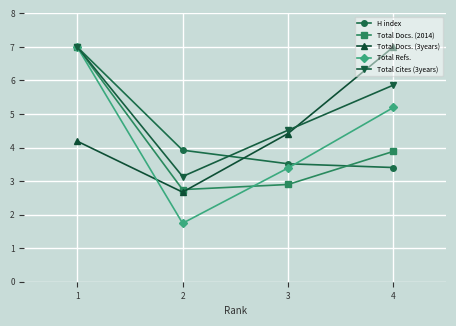

After their last crossing, which series has the higher values: Total Docs. (3years) or Total Refs.?

Total Docs. (3years)